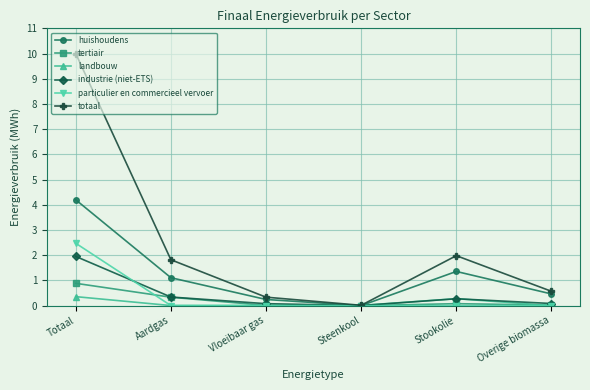

What is the sum of all huishoudens values?

7.4